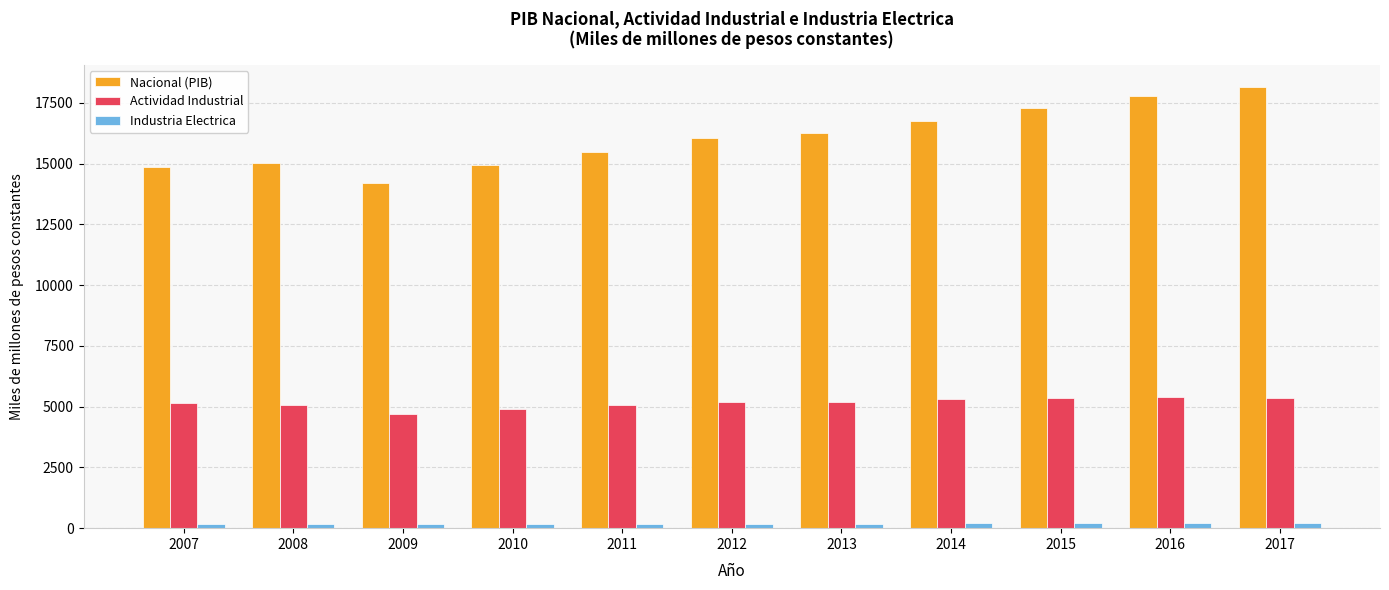

How many bars are there in each group?

3